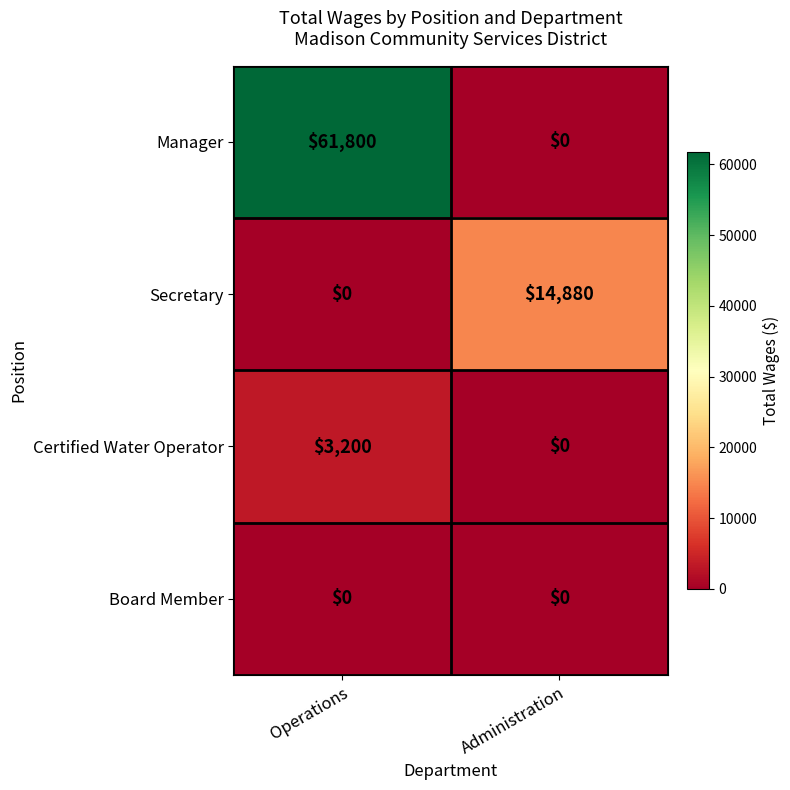

Reading left to right, list all the values displayed in this chart.

Manager: 61800	0
Secretary: 0	14880
Certified Water Operator: 3200	0
Board Member: 0	0